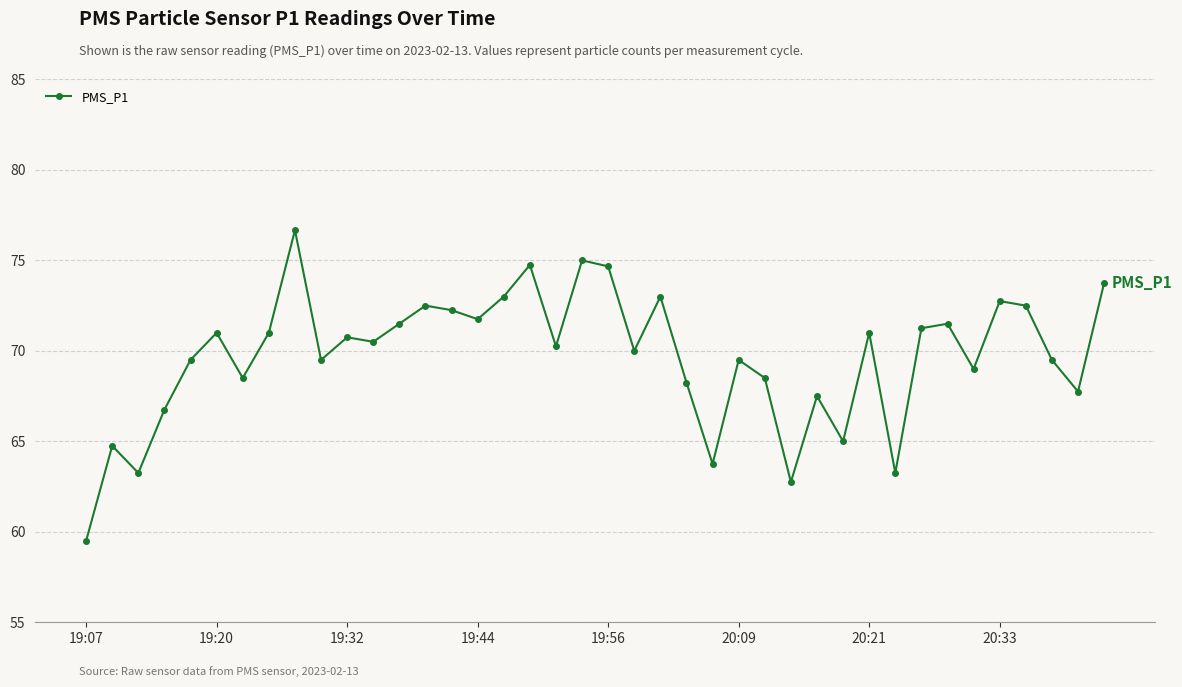

How many lines are shown in the chart?

1